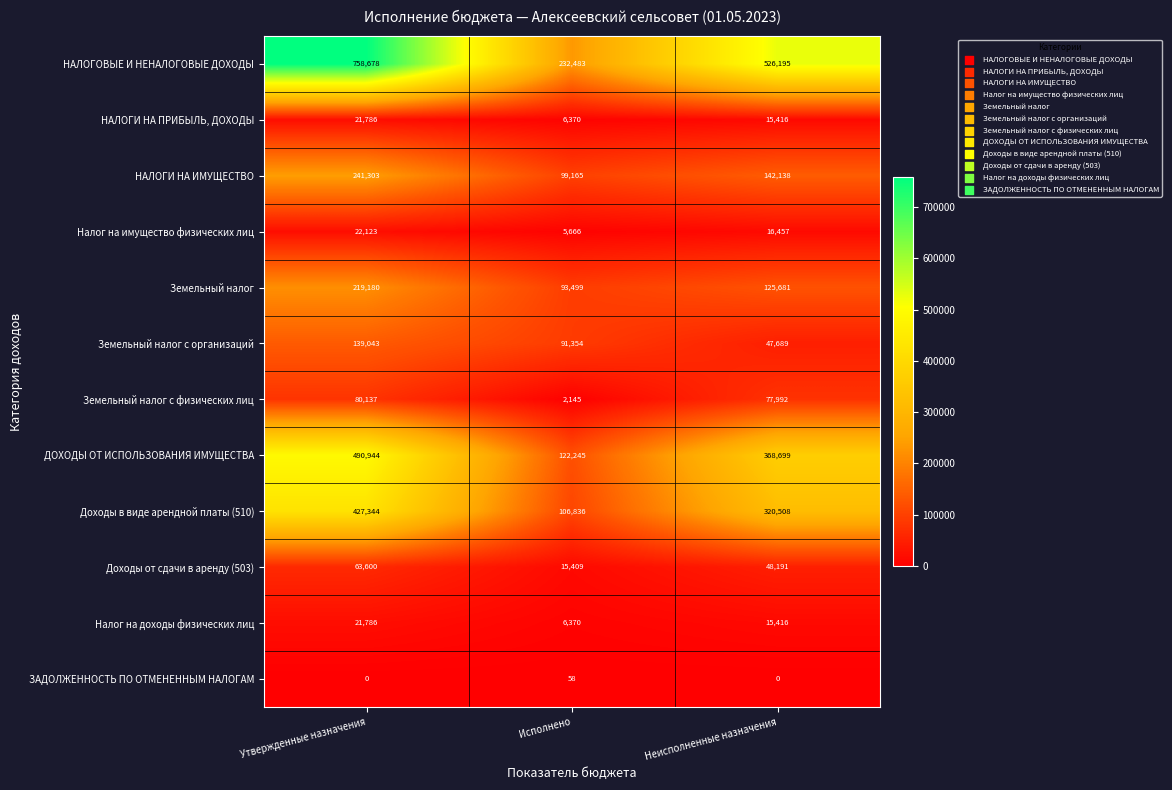

The value of НАЛОГИ НА ПРИБЫЛЬ, ДОХОДЫ at Утвержденные назначения is 38724. True or false?

False